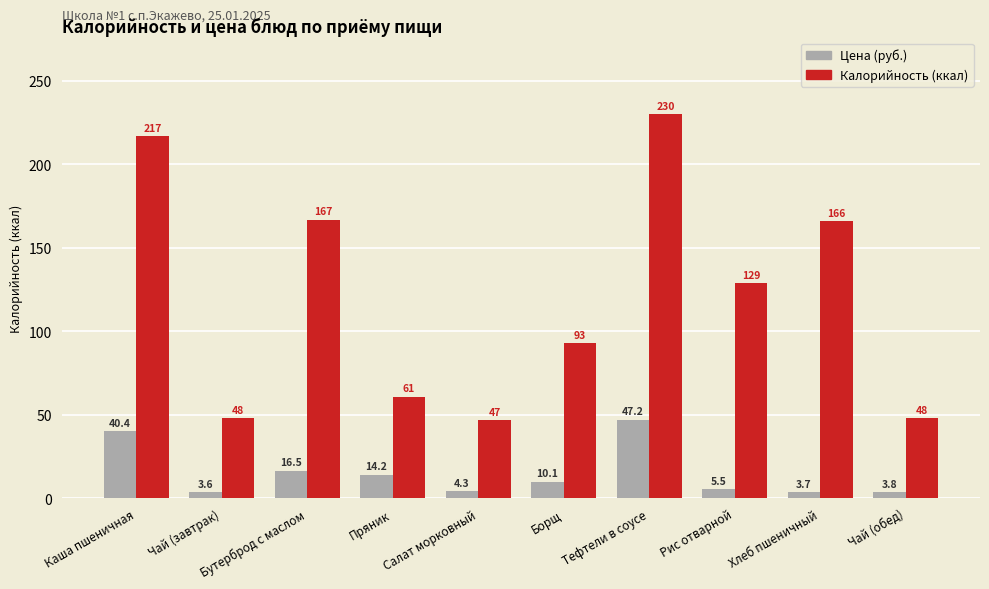

How many data points in Калорийность (ккал) are less than 129?

5